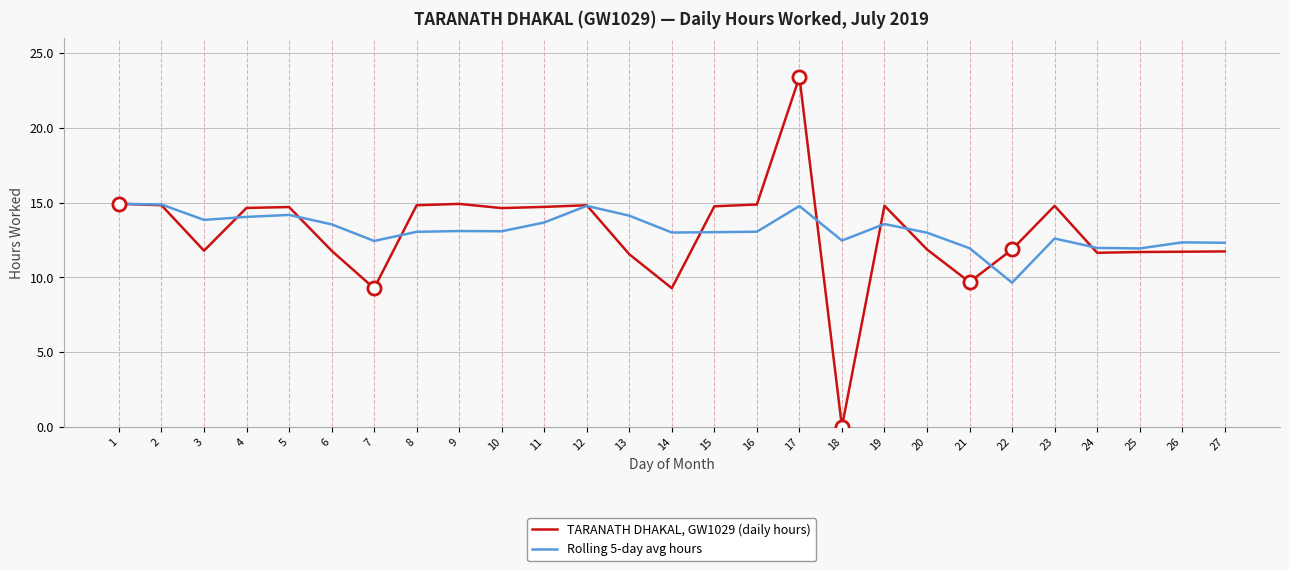

At how many categories does at least one series exceed 22?

1